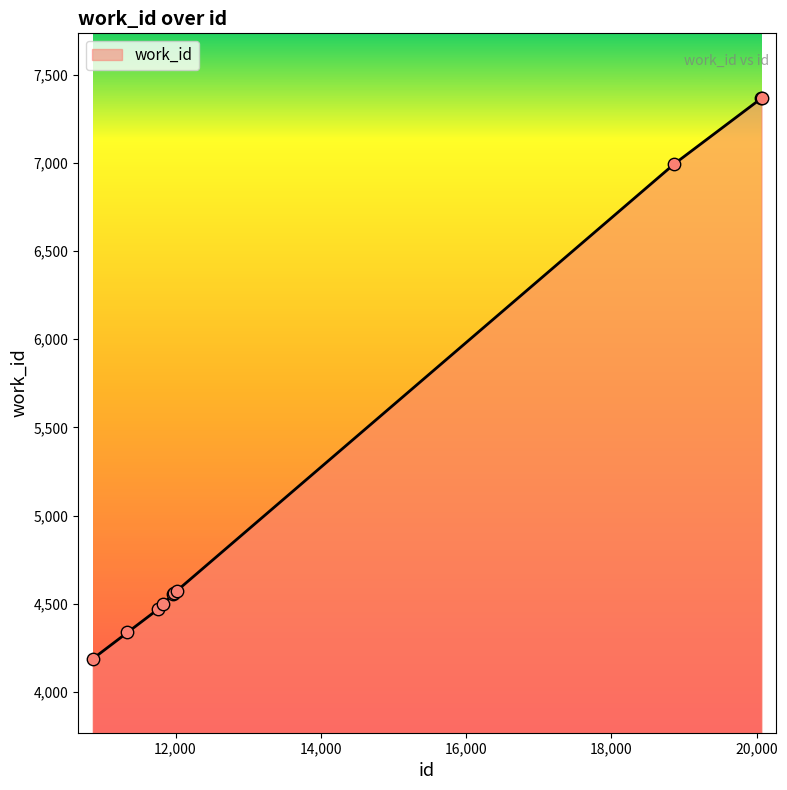

What is the maximum value shown in the chart?

7367